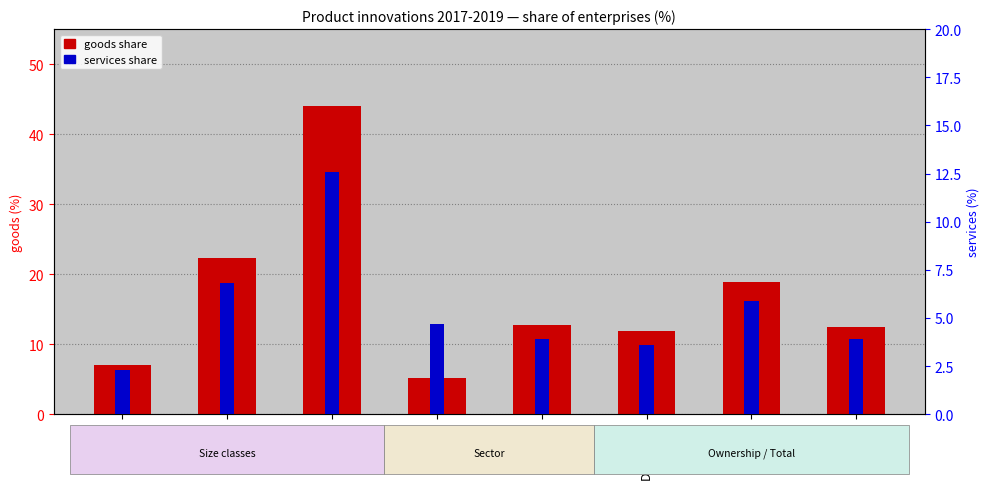

At which category is the sum across all series the highest?

>249